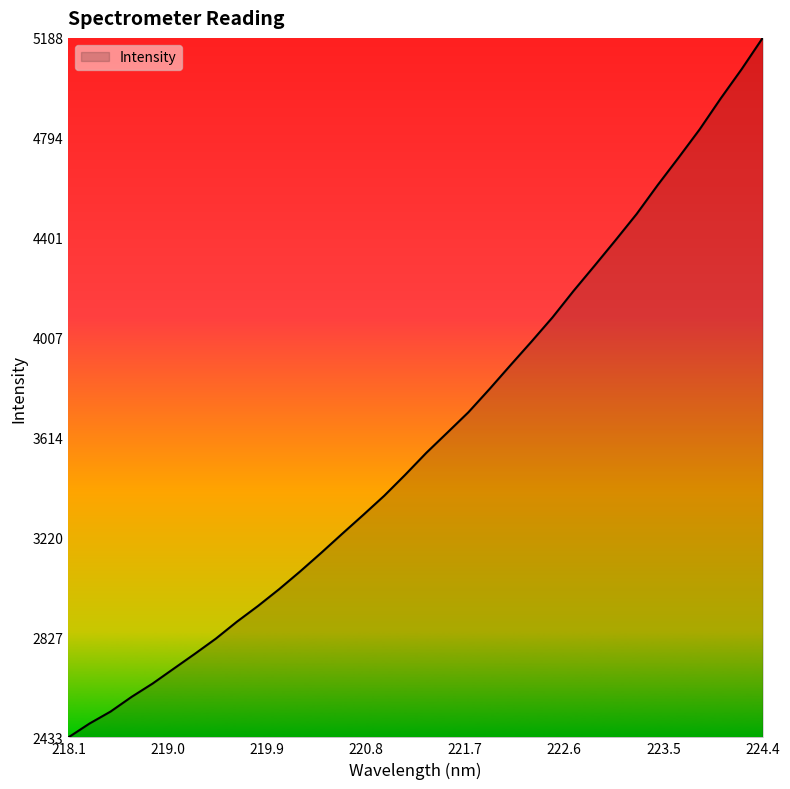

What is the difference between the maximum and minimum values?

2754.7